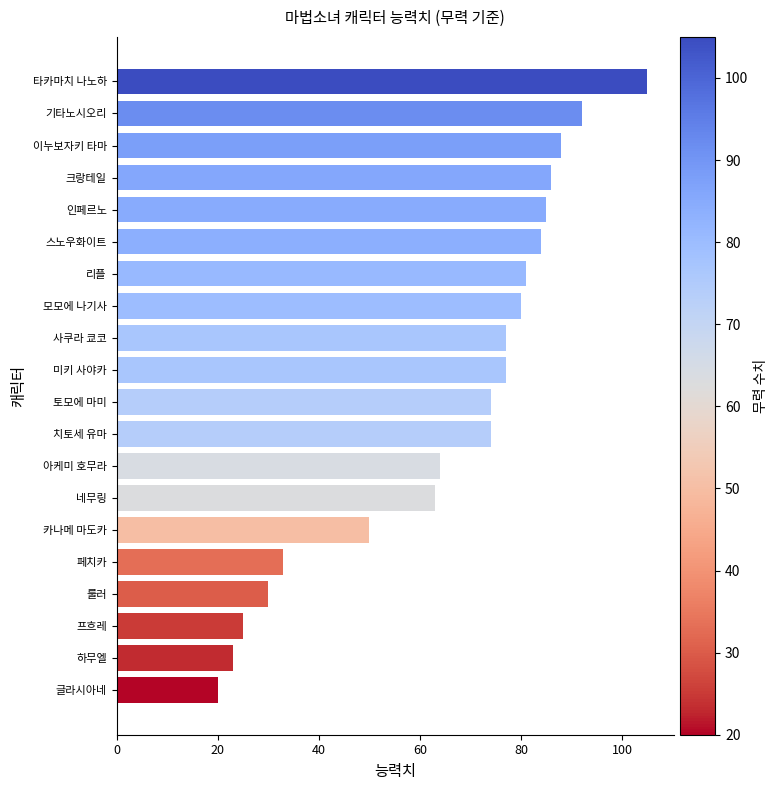

True or false: the data shows 137 at 리플.

False